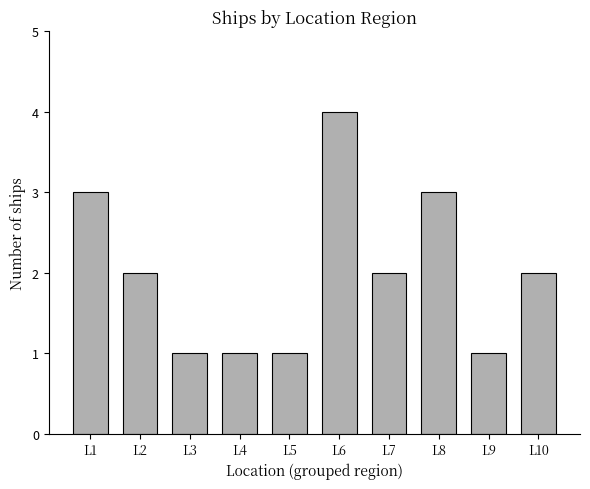

Count the values in the range 1 to 3.

9